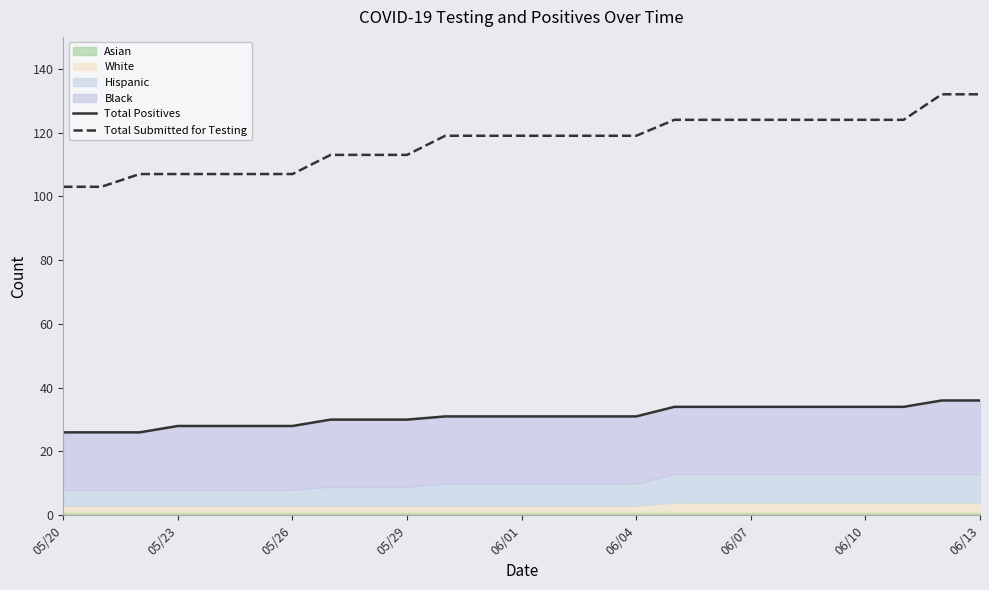

The Total Submitted for Testing series shows 124 at 17. True or false?

True